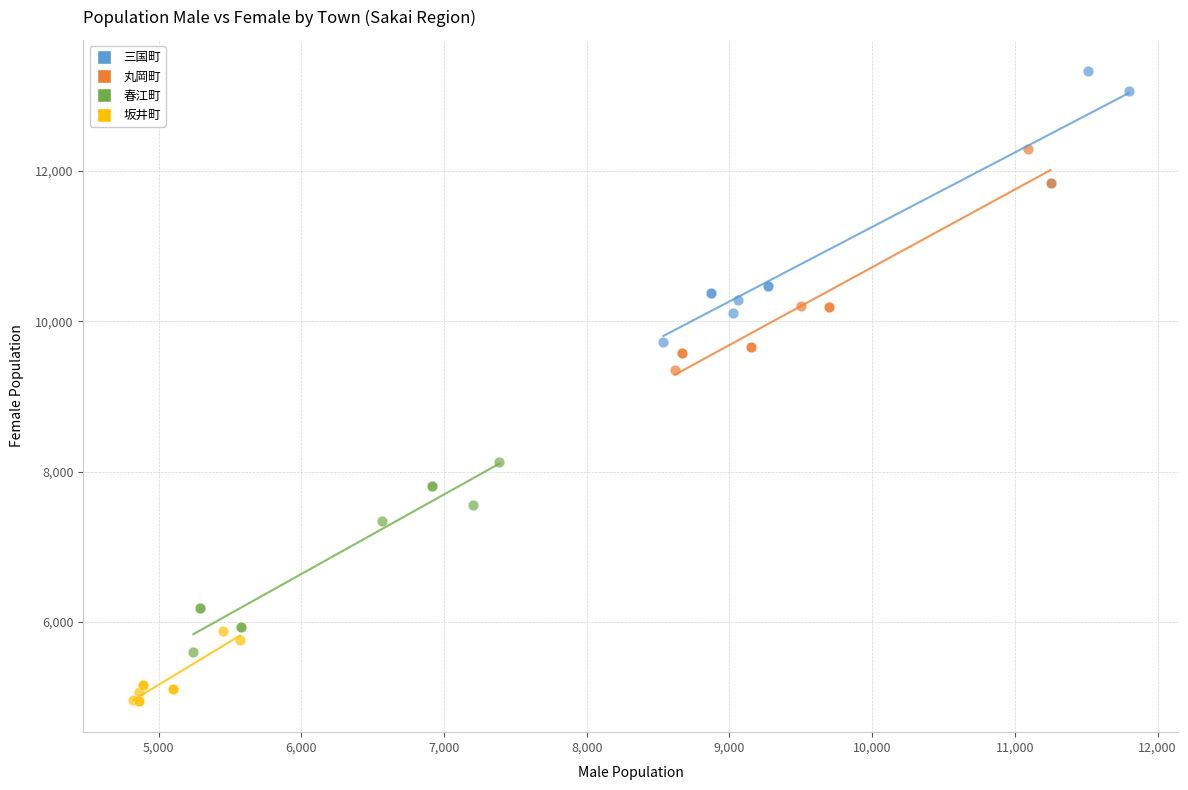

Which series contains the highest Y value?

三国町